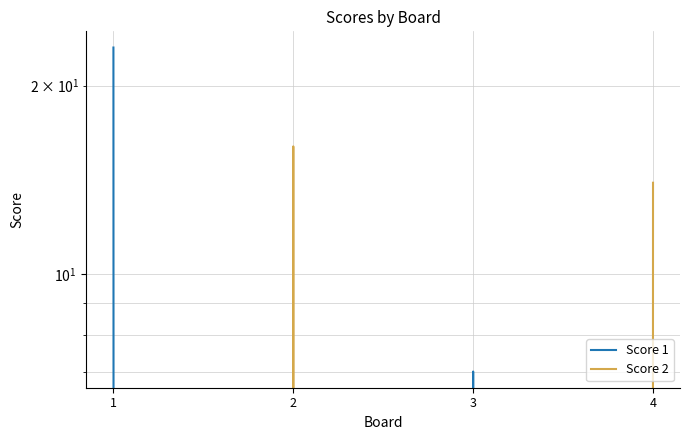

Which category has the lowest value in the Score 2 series?

1